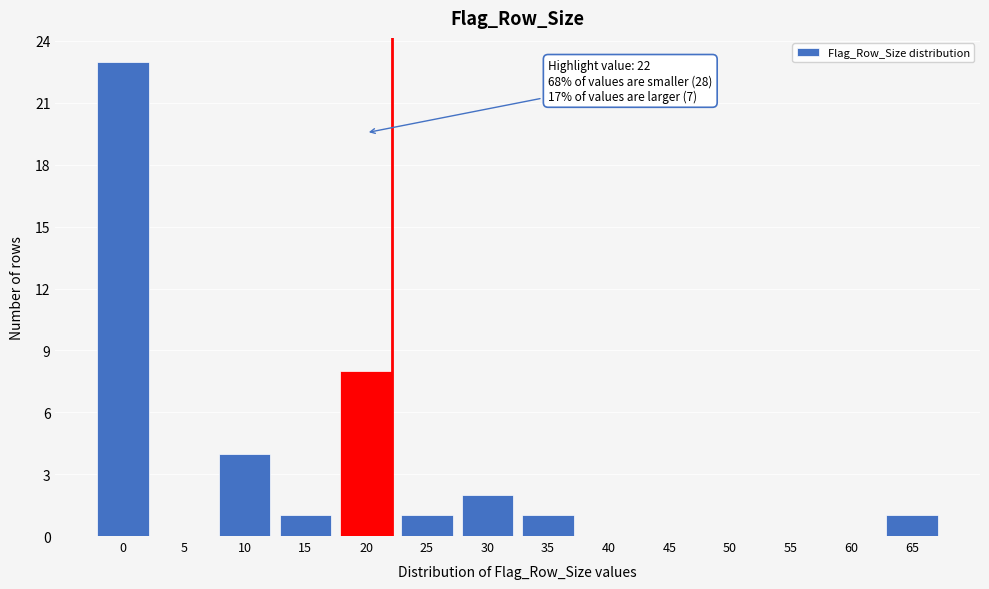

Reading left to right, transcribe all the data shown in this chart.

0=23	5=0	10=4	15=1	20=8	25=1	30=2	35=1	40=0	45=0	50=0	55=0	60=0	65=1